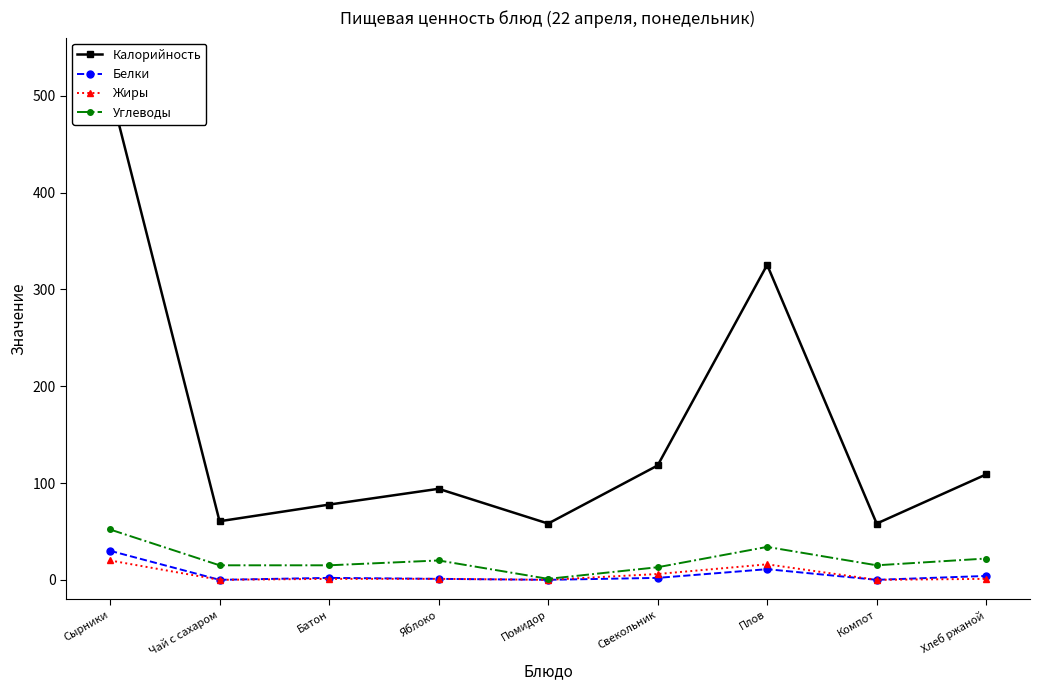

Which label corresponds to the largest value in the chart?

Сырники